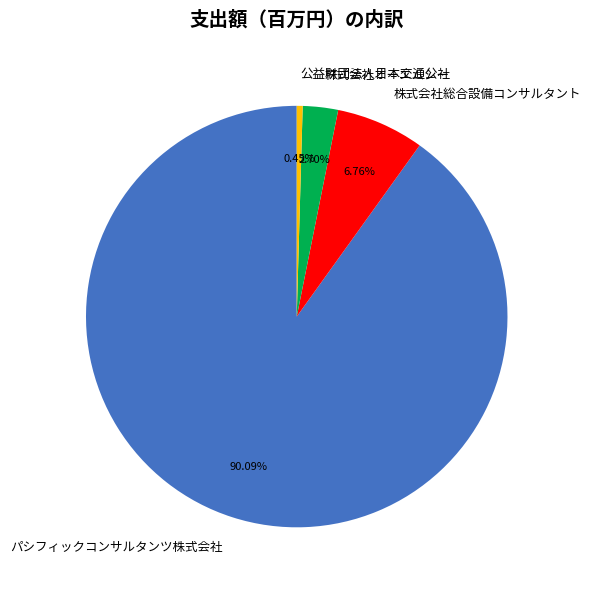

To the nearest percent, what is the difference between the largest and smallest slice percentages?

90%